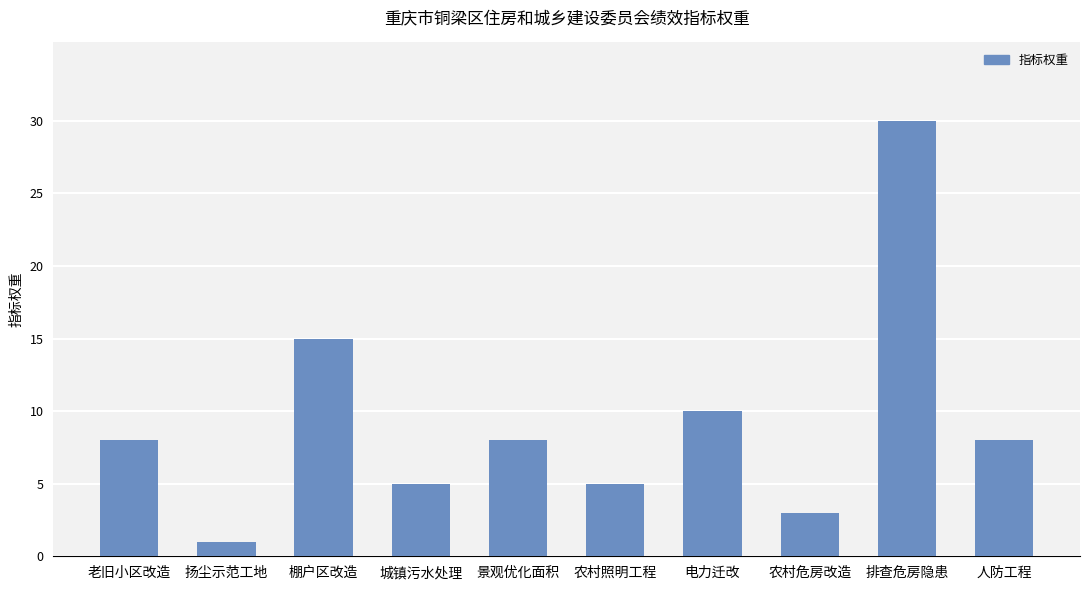

Is it true that the value at 农村危房改造 is 3?

True